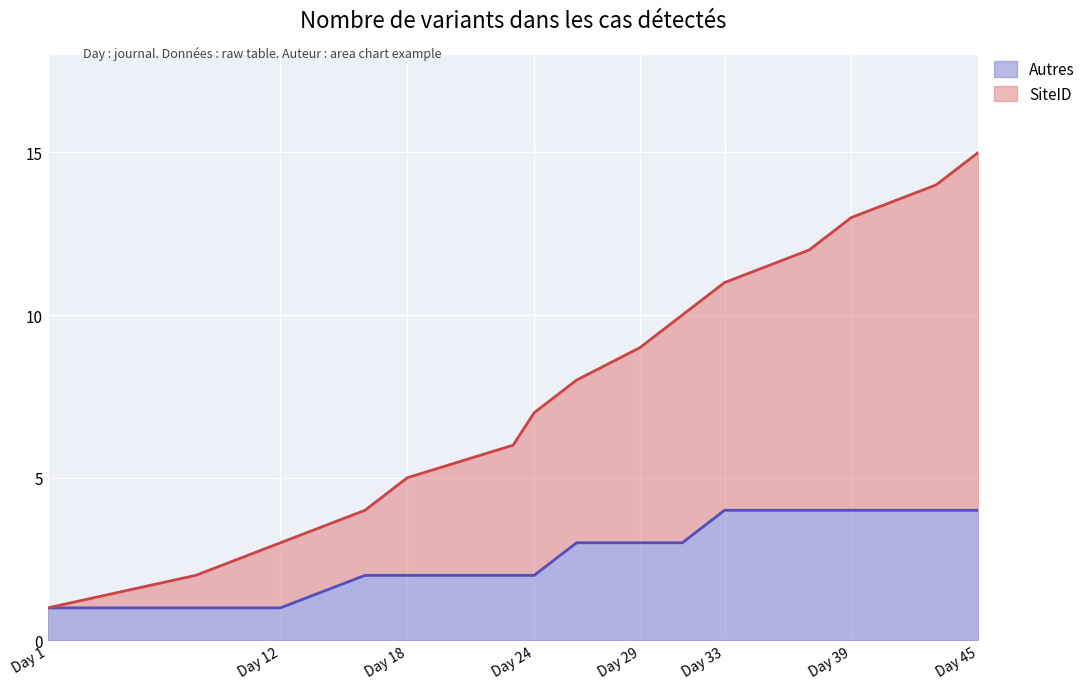

At which category is the sum across all series the highest?

Day 45